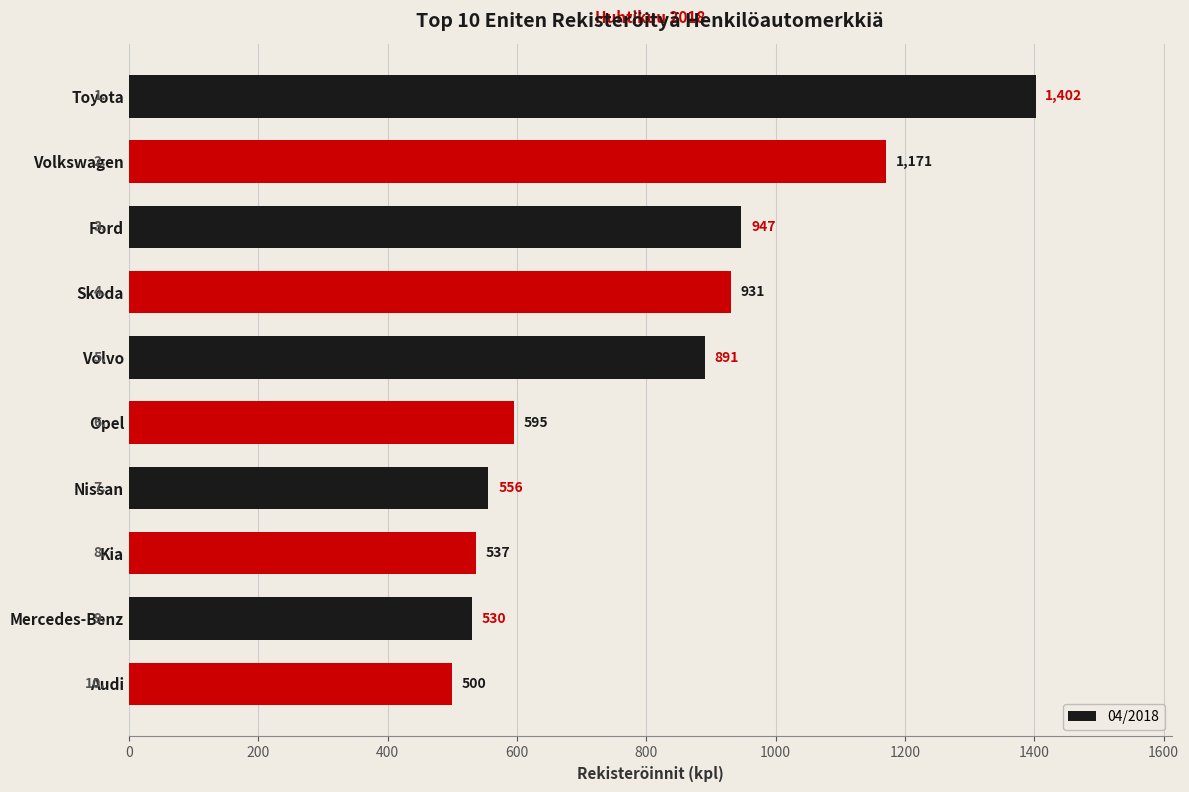

Reading top to bottom, list all the values displayed in this chart.

Toyota=1402	Volkswagen=1171	Ford=947	Skoda=931	Volvo=891	Opel=595	Nissan=556	Kia=537	Mercedes-Benz=530	Audi=500